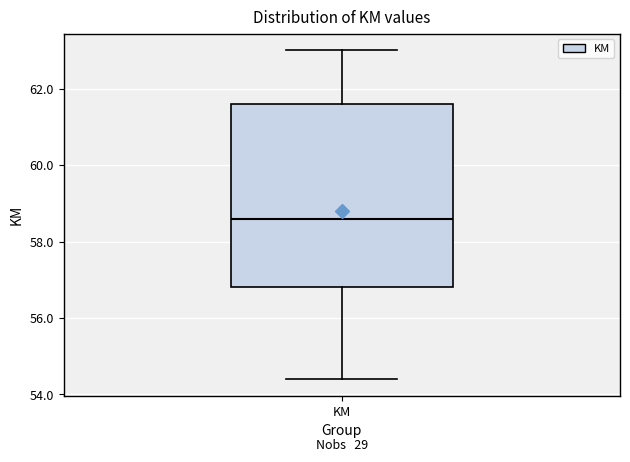

Where does the lower whisker of the box for KM end on the y-axis? The values are not printed on the chart, so give them approximately, as read against the axis.

54.4